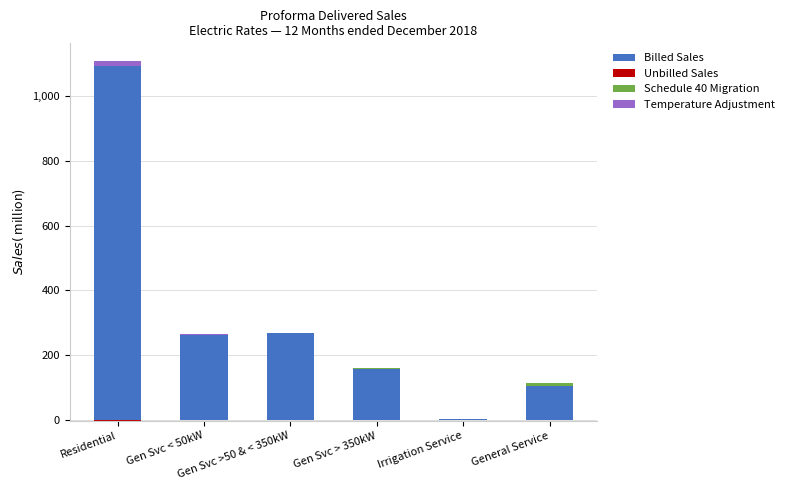

Which category has the highest value in the Unbilled Sales series?

Gen Svc > 350kW